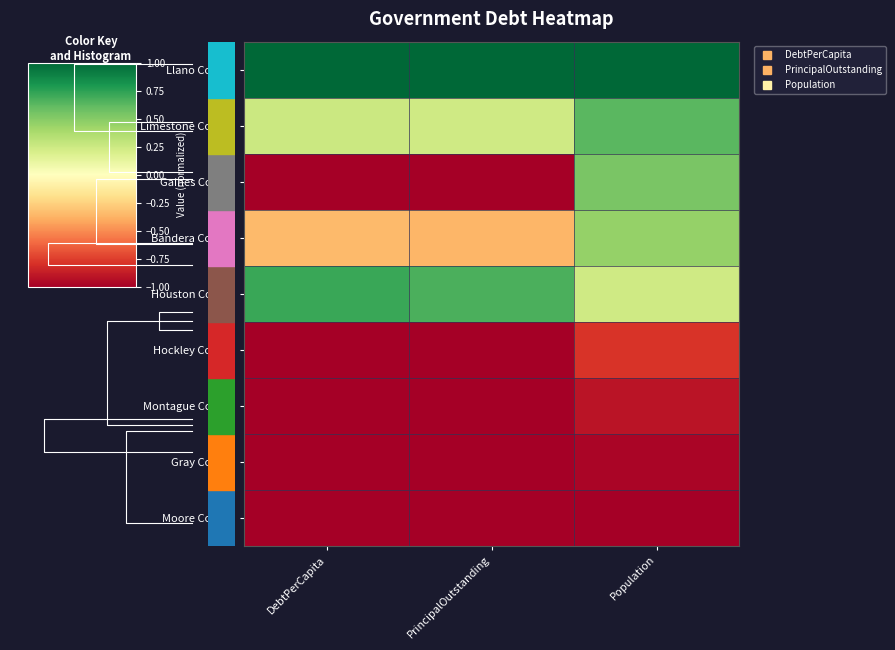

Which series has the widest spread of values?

Gaines County